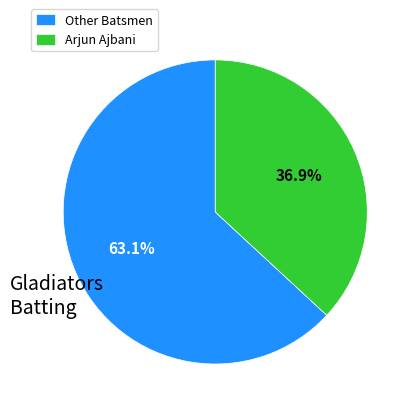

What percentage do Other Batsmen and Arjun Ajbani together represent?

100.0%